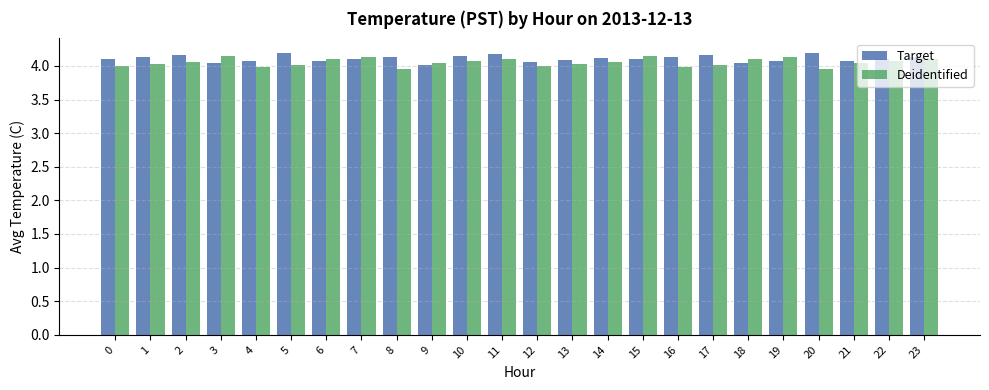

True or false: Target has a value of 2.2 at 18.

False